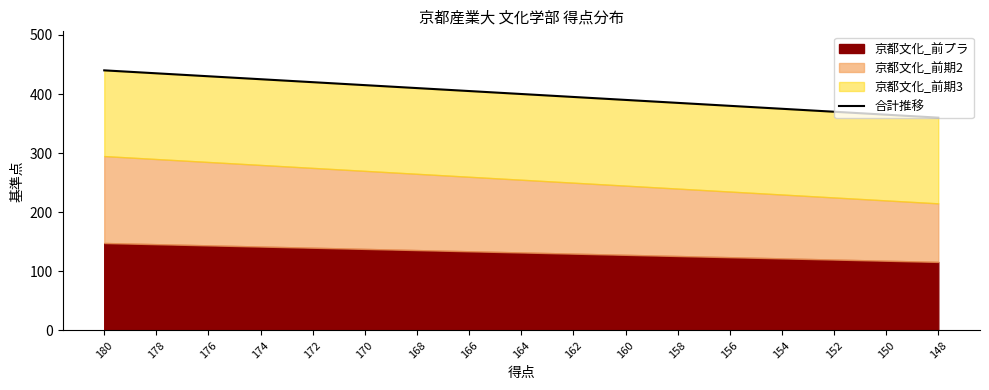

At which category does the chart reach its peak across all series?

180